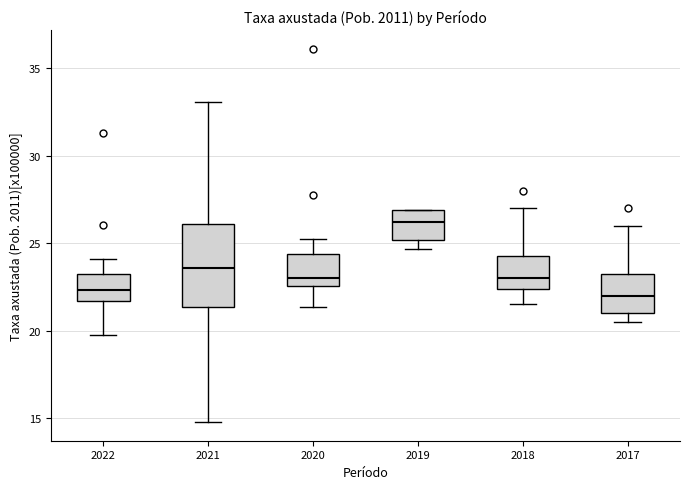

Which box has the highest median line?

2019